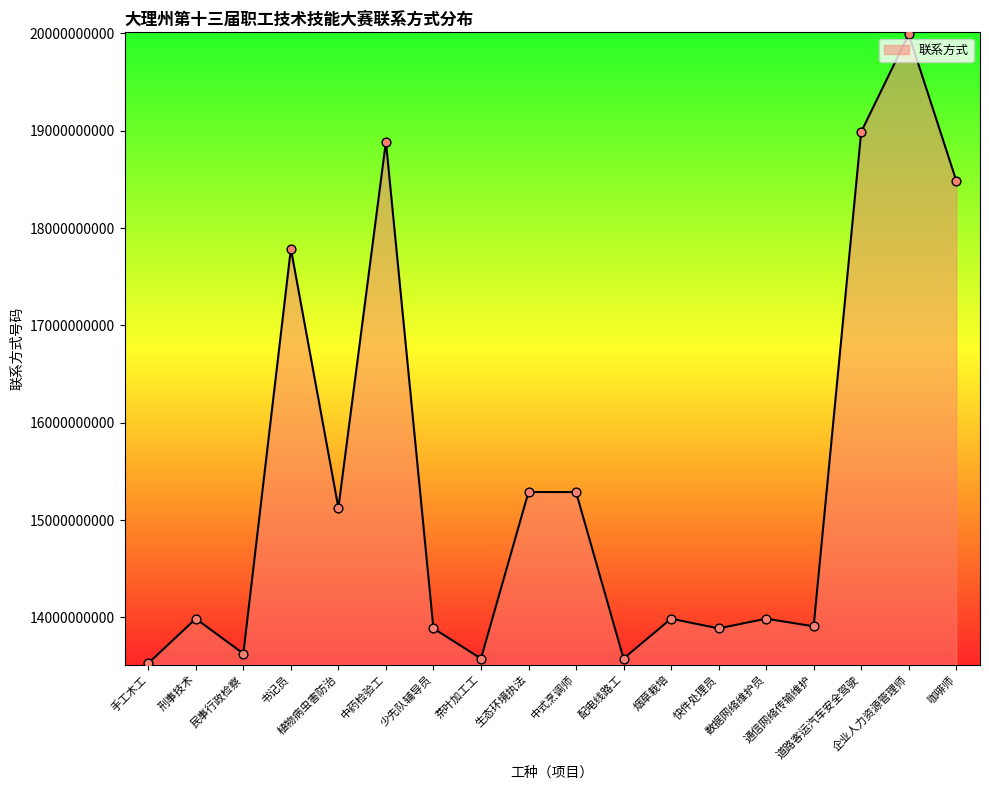

Which has a higher value, 少先队辅导员 or 咖啡师?

咖啡师